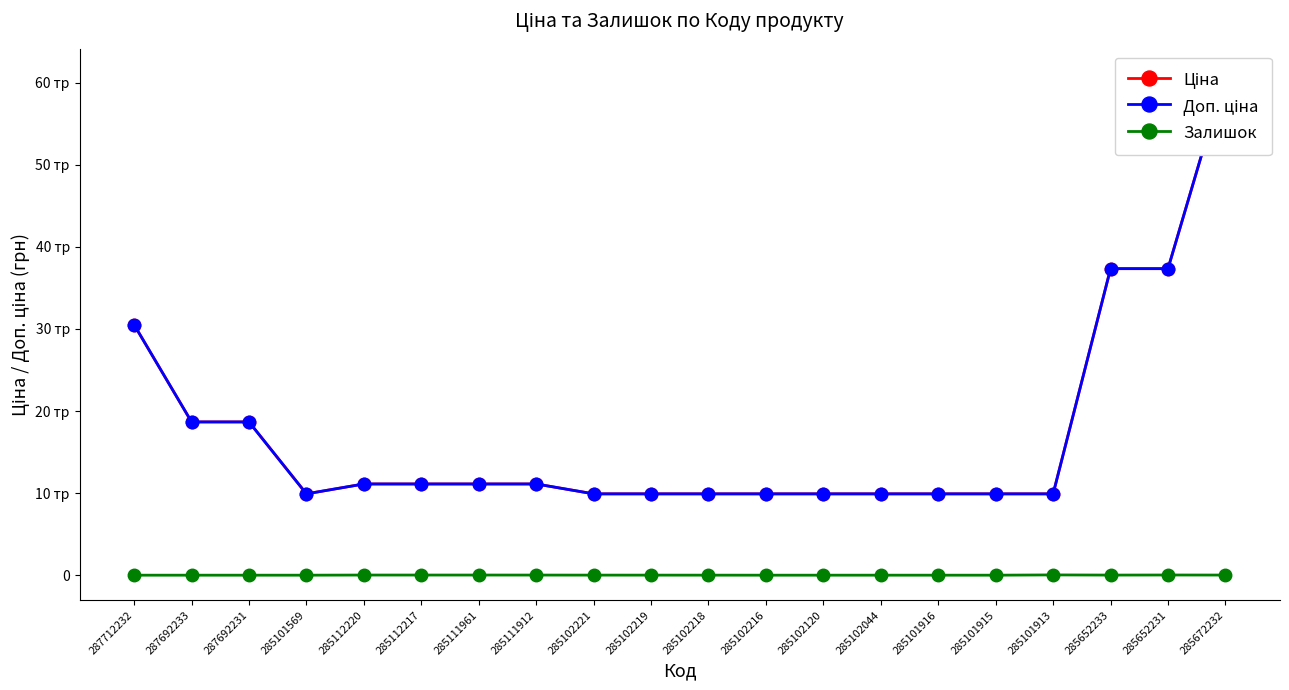

Is this an area chart (filled region under the line)?

No